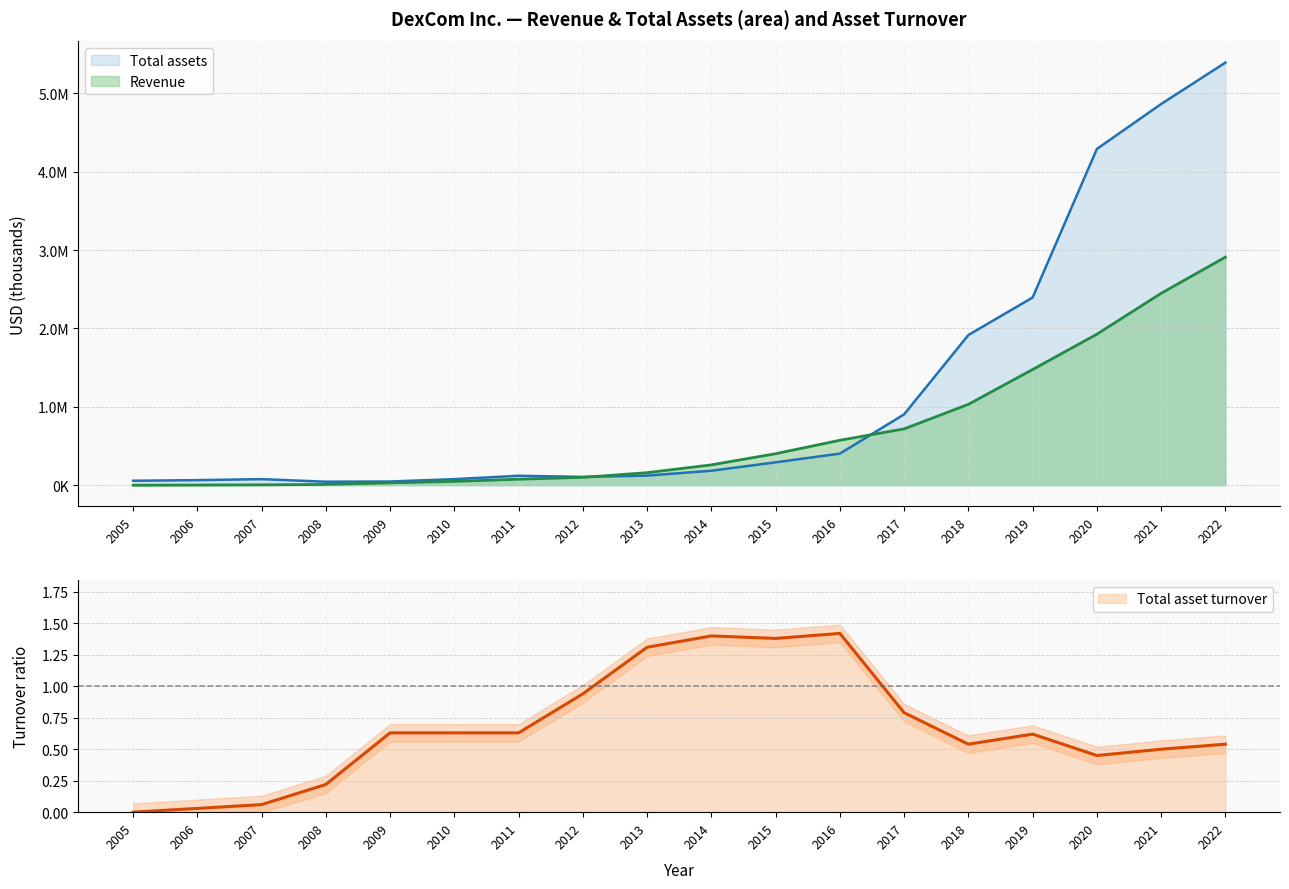

How many lines are shown in the chart?

3